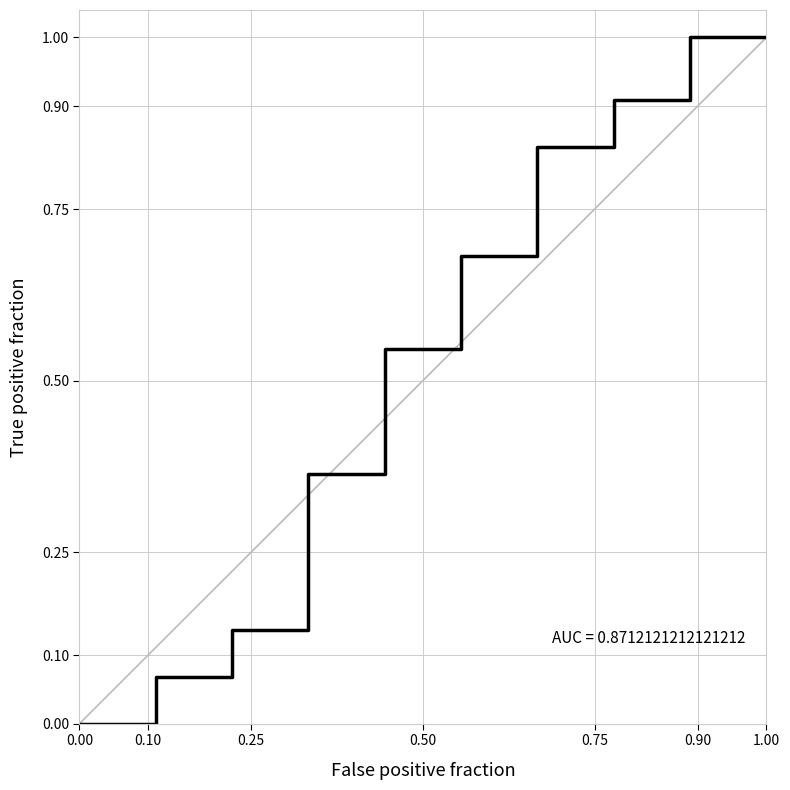

What is the maximum value shown in the chart?

1.0